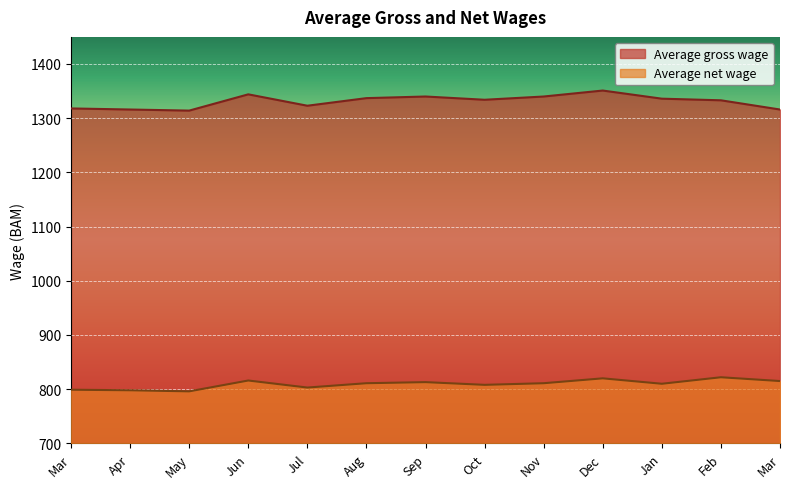

True or false: Average gross wage and Average net wage intersect in this chart.

False